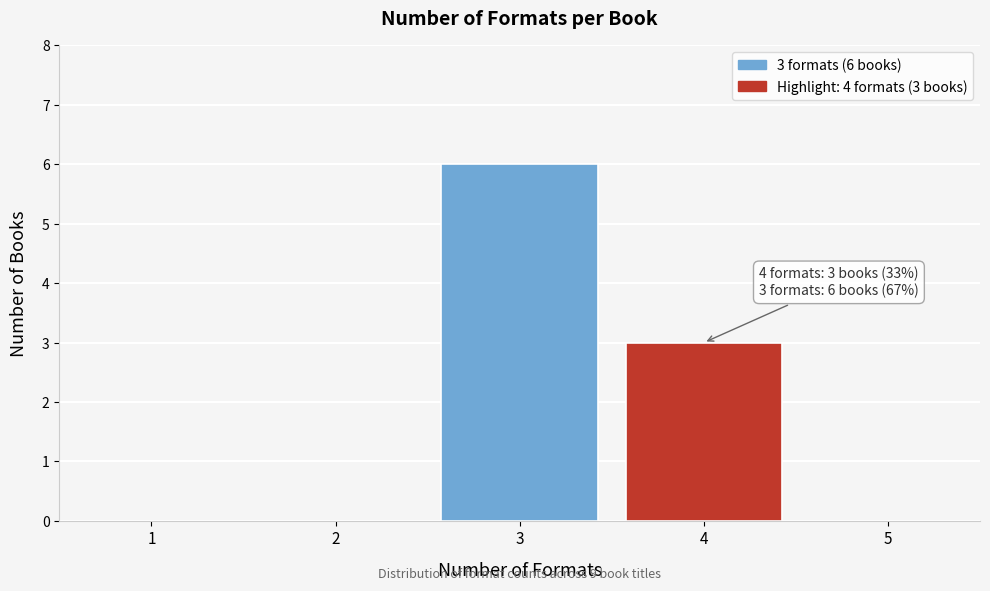

Reading left to right, list all the values displayed in this chart.

1=0	2=0	3=6	4=3	5=0